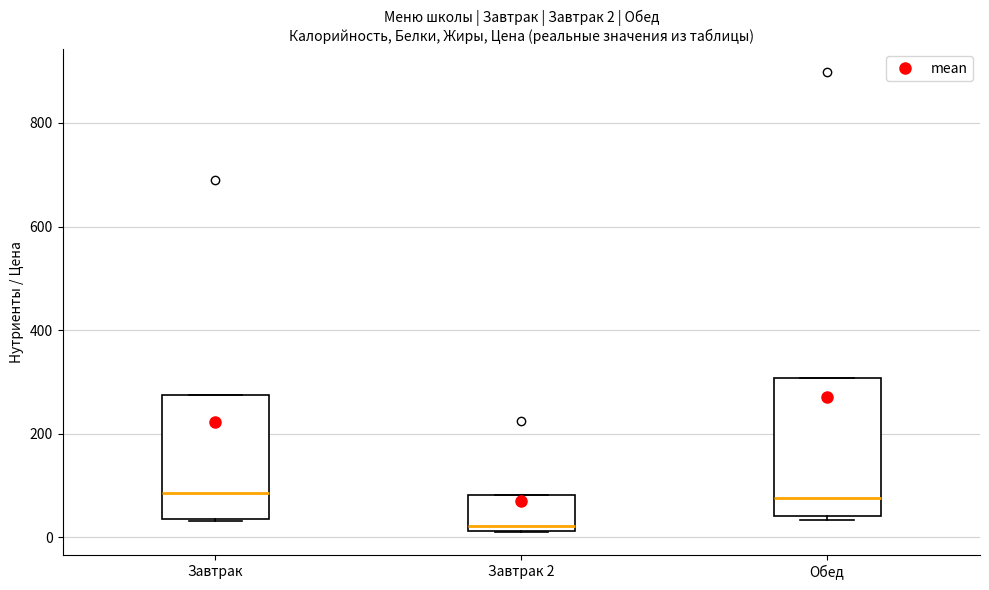

Comparing the boxes themselves (not the whiskers), which one is the tallest?

Обед